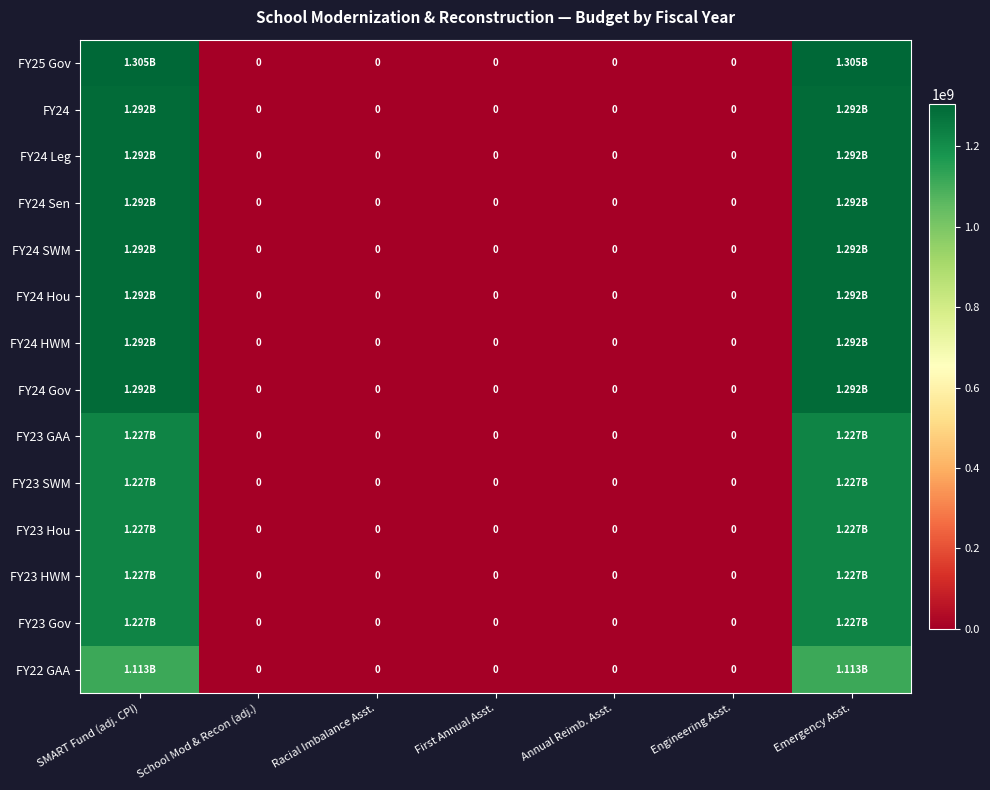

How many distinct data groups are displayed?

14